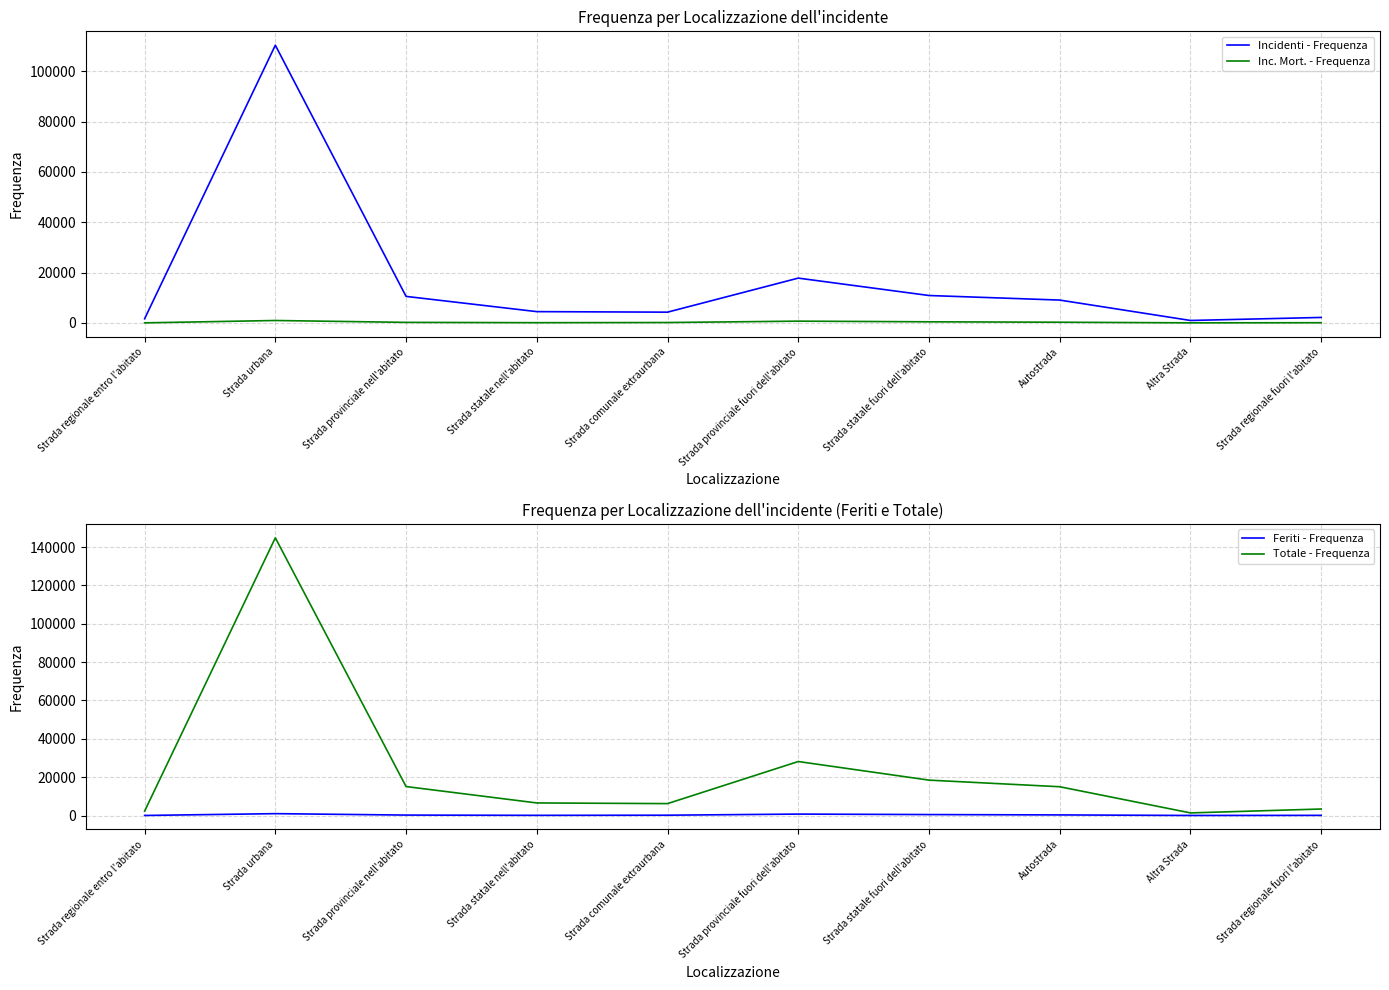

Between Strada statale fuori dell'abitato and Strada statale nell'abitato, which is larger?

Strada statale fuori dell'abitato